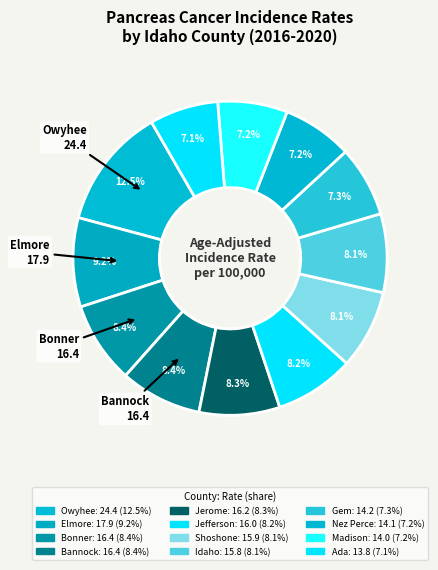

How many segments does this pie chart have?

12